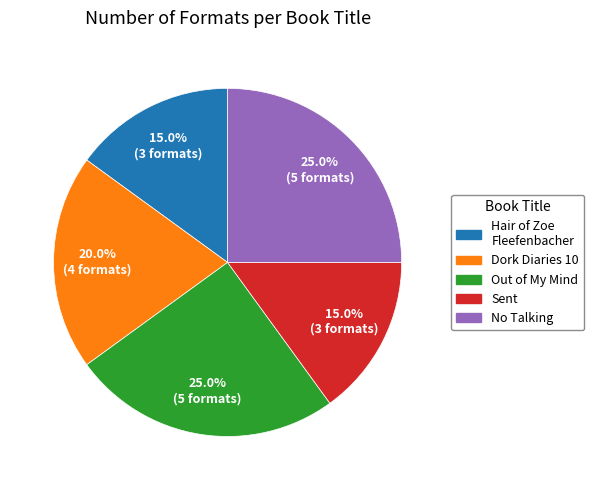

Is there any slice that represents more than half of the pie?

No